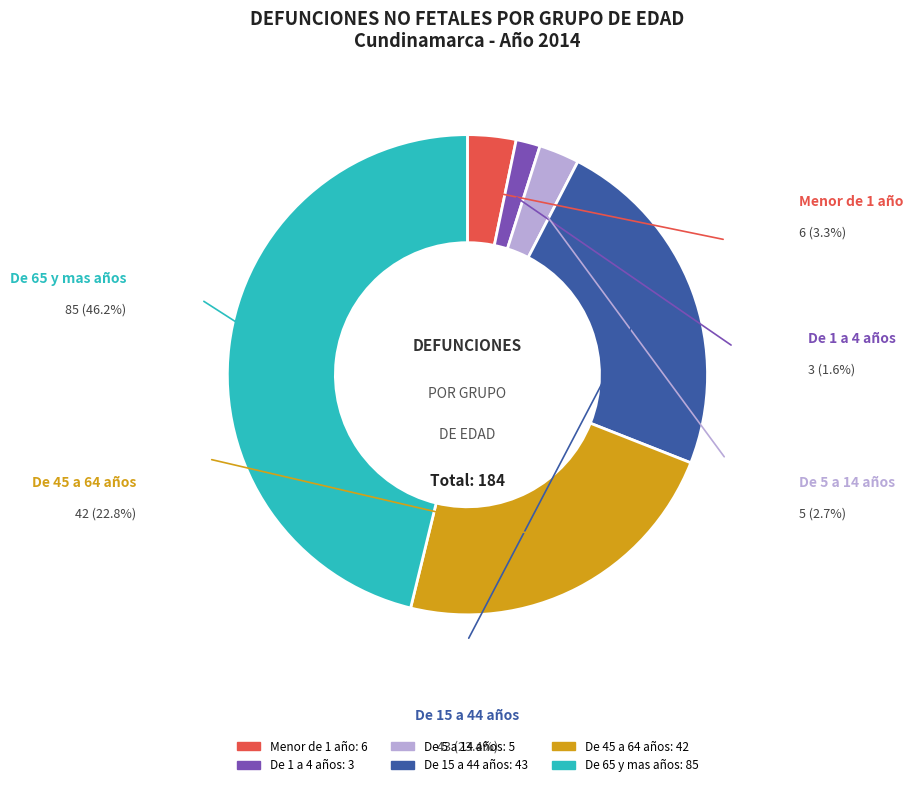

Rank the categories by value from lowest to highest.

De 1 a 4 años, De 5 a 14 años, Menor de 1 año, De 45 a 64 años, De 15 a 44 años, De 65 y mas años